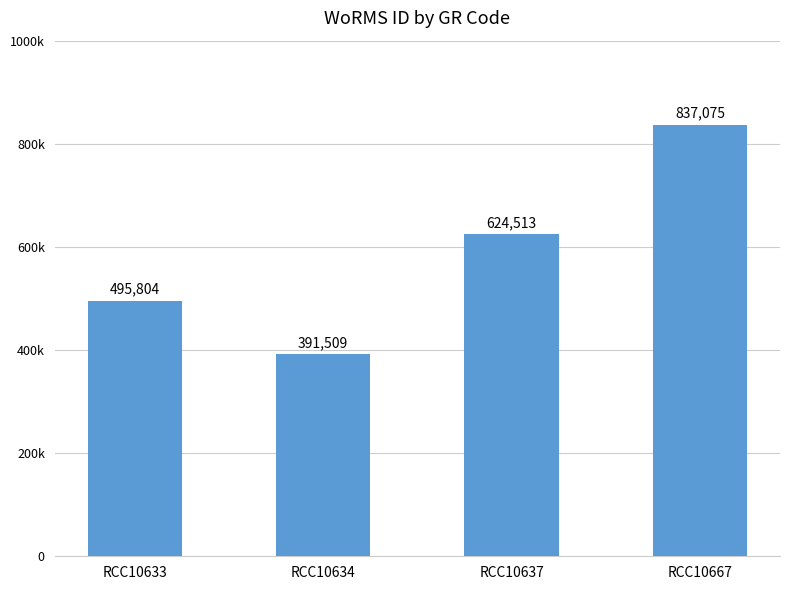

Are the bars horizontal?

No